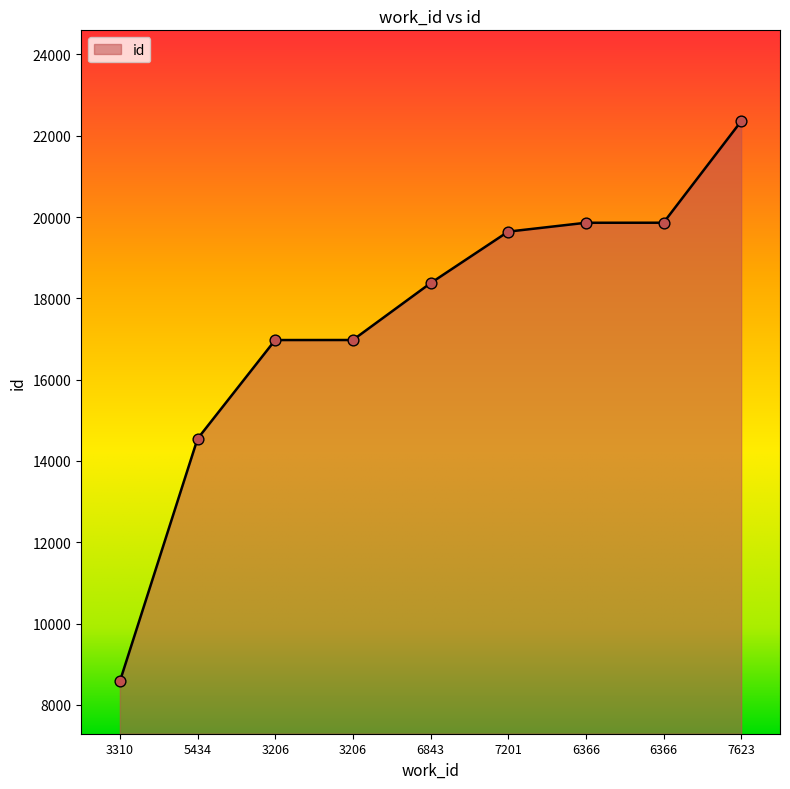

Which has a higher value, 5434 or 6366?

6366